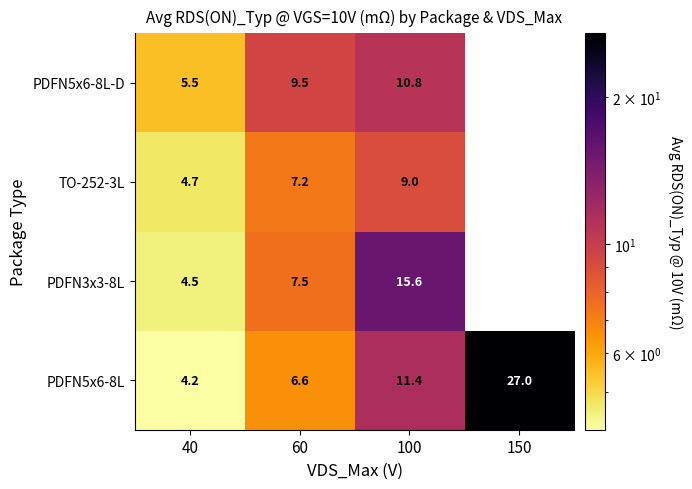

What is the sum of the PDFN5x6-8L values at 150 and 100?

38.4